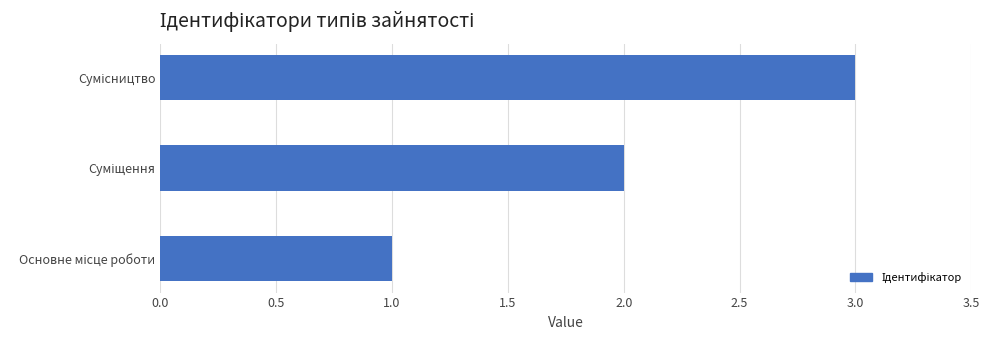

What is the greatest value displayed?

3